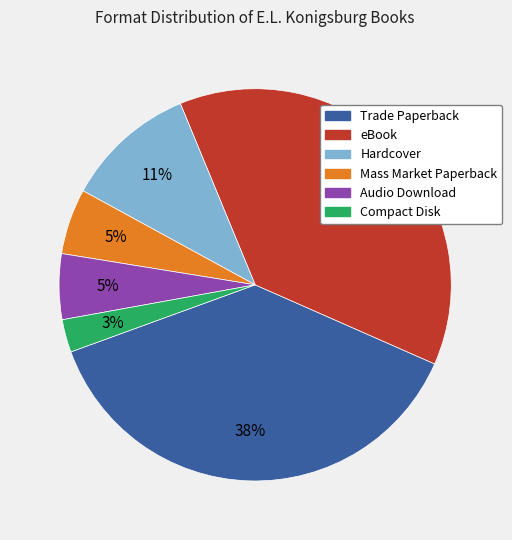

Which has a higher value, Mass Market Paperback or Hardcover?

Hardcover